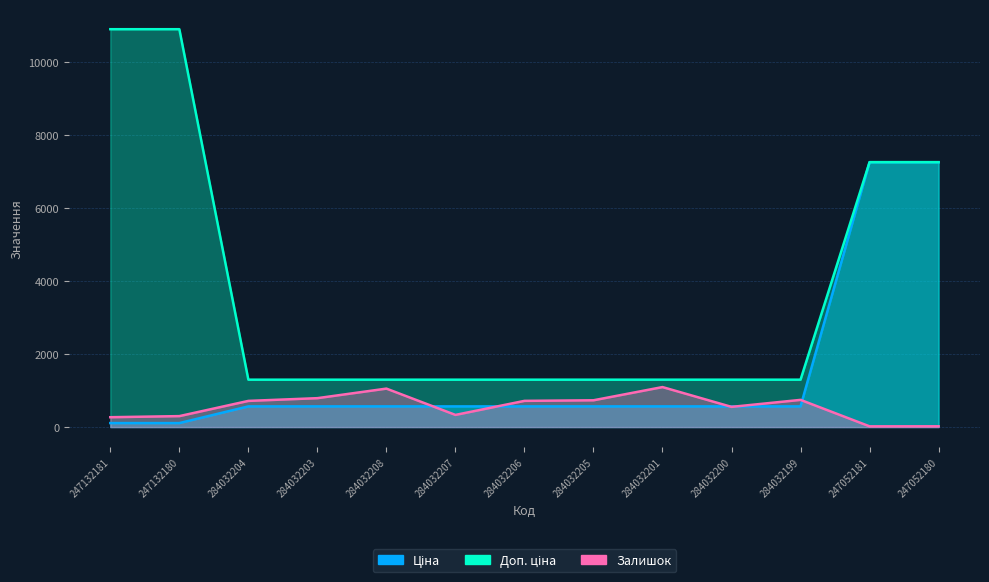

What position from the right is 284032208?

9